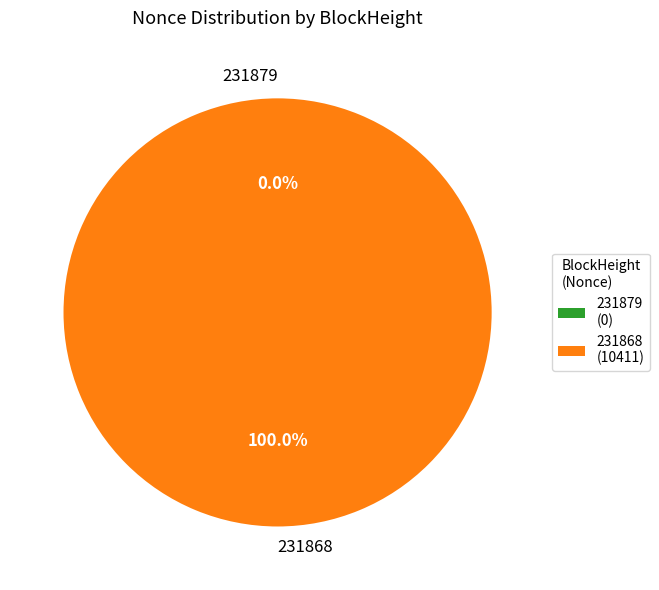

What is the change in value from 231879 to 231868?

+10411